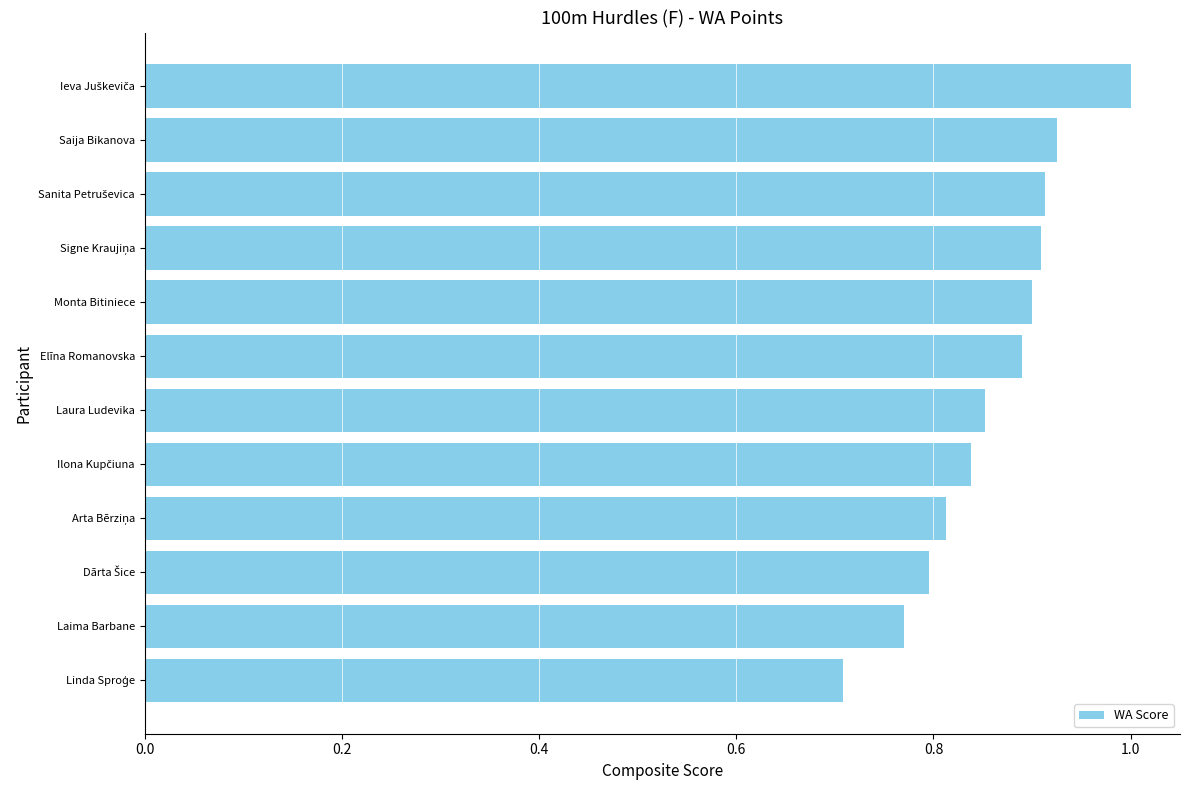

What is the difference between the second highest and minimum values?

0.2